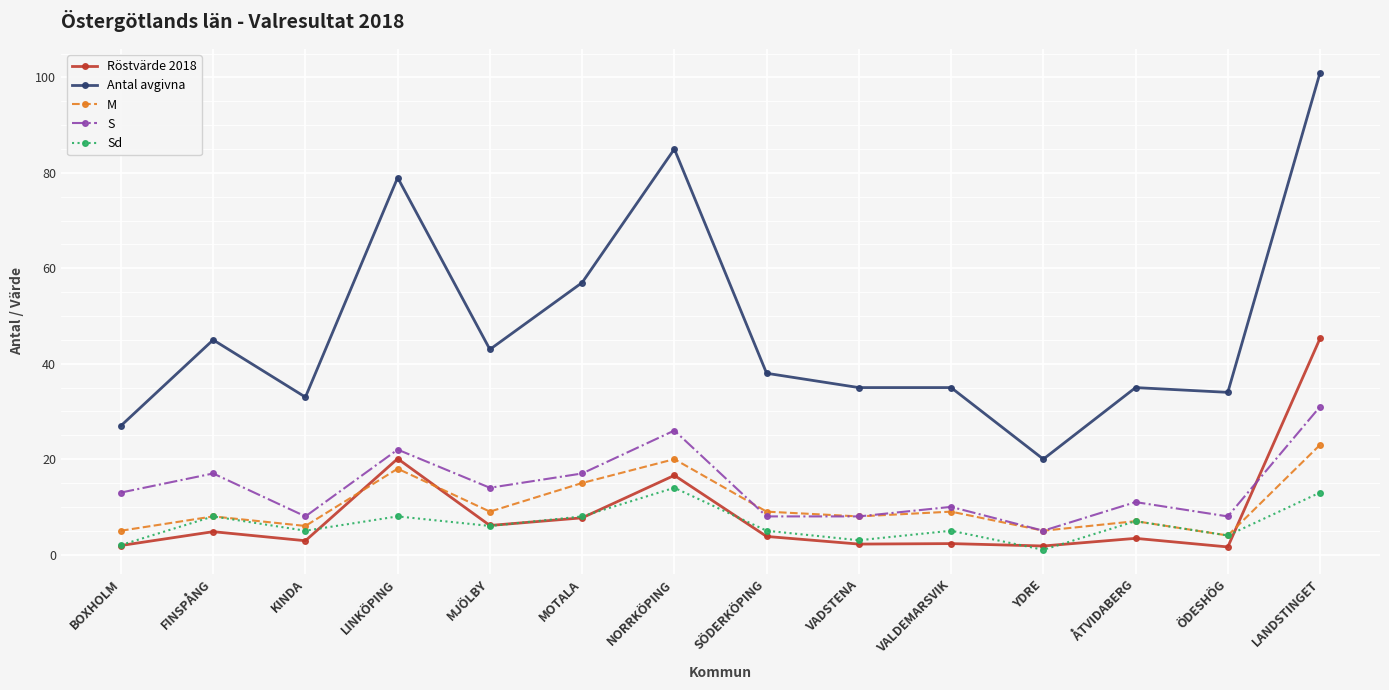

What is the difference between the maximum and minimum values in the Antal avgivna series?

81.0